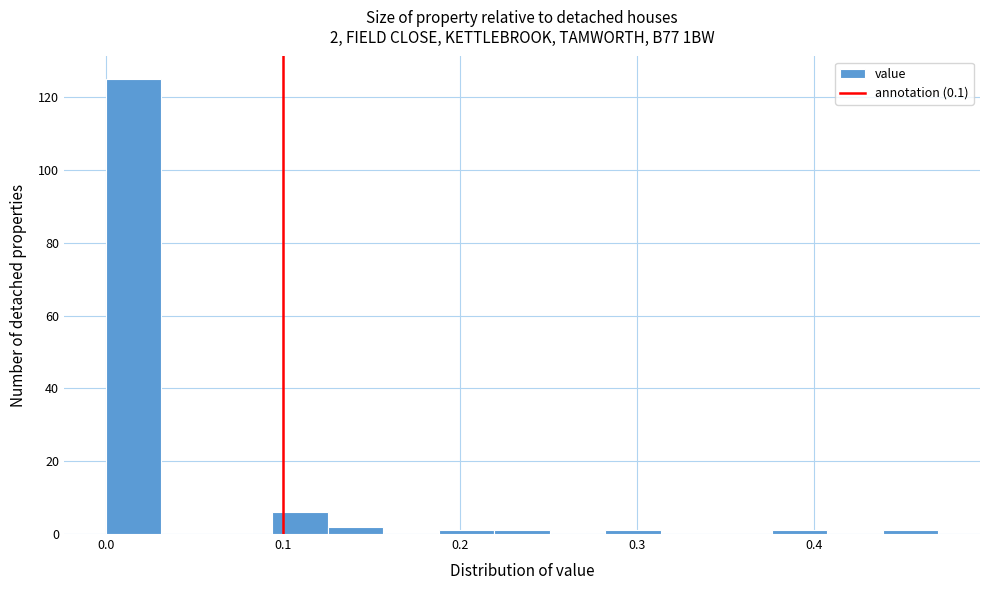

Around what value on the x-axis is the tallest bar? Give the approximate position of its centre, as read against the axis.

0.02